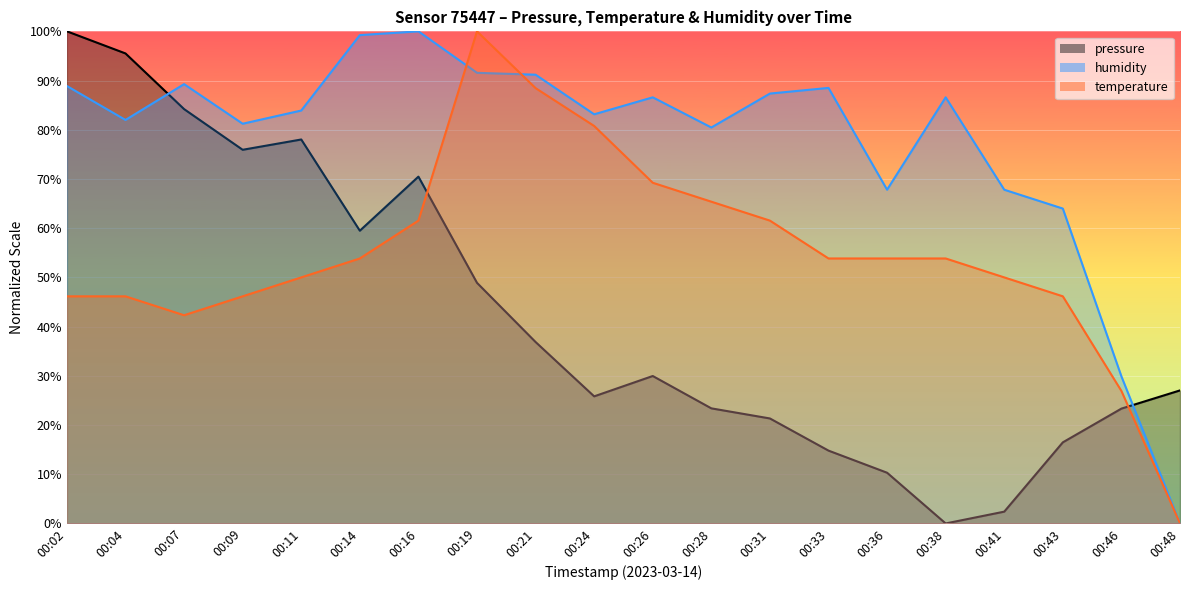

In humidity, how many points are lower than both neighbors (excluding endpoints)?

5